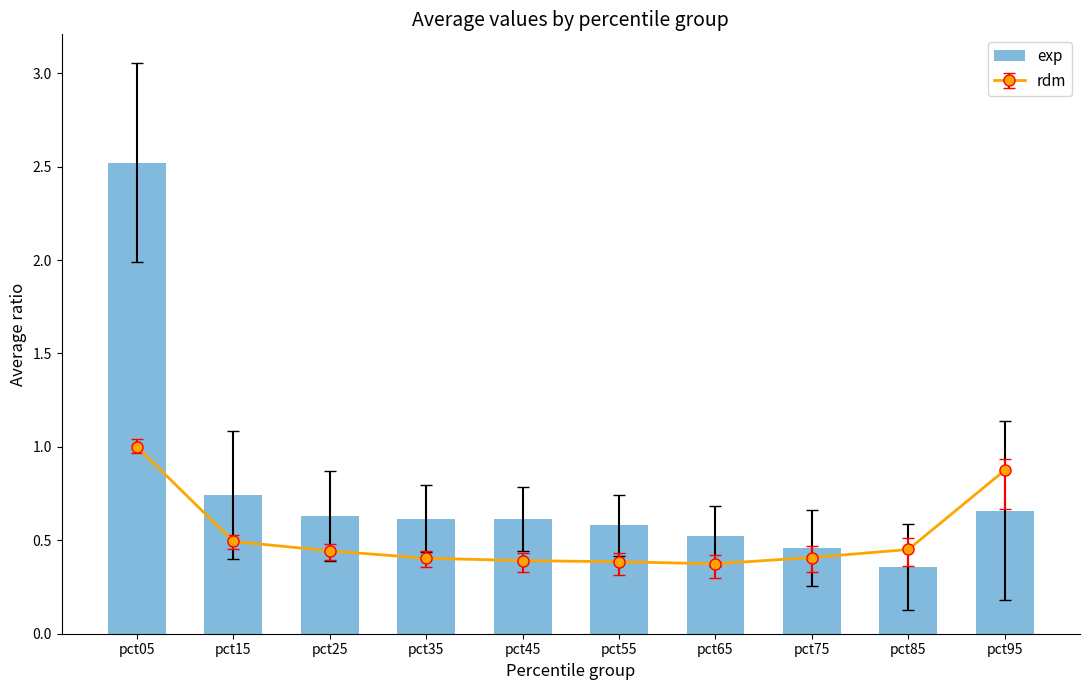

What is the sum of the values at pct45 and pct95?

1.3